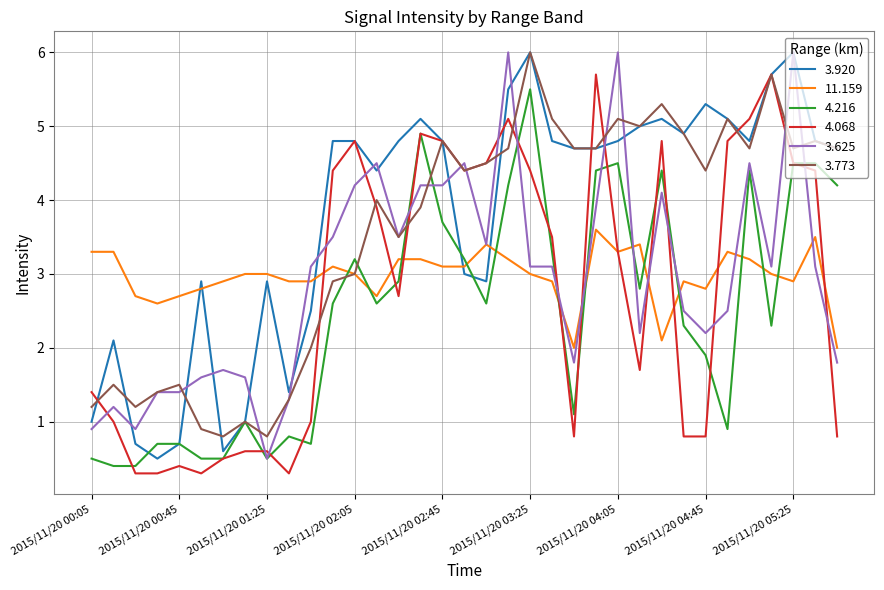

What is the minimum value for 4.068?

0.3